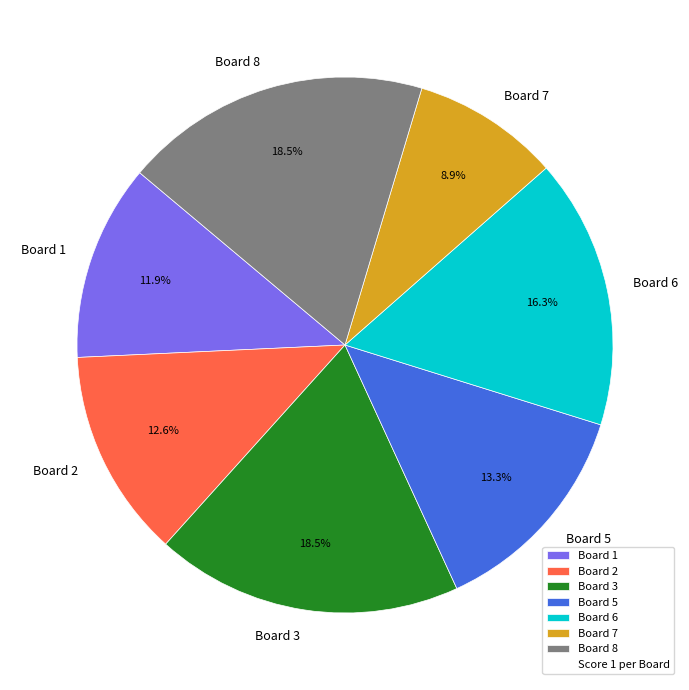

Does Board 1 account for over 50% of the chart?

No